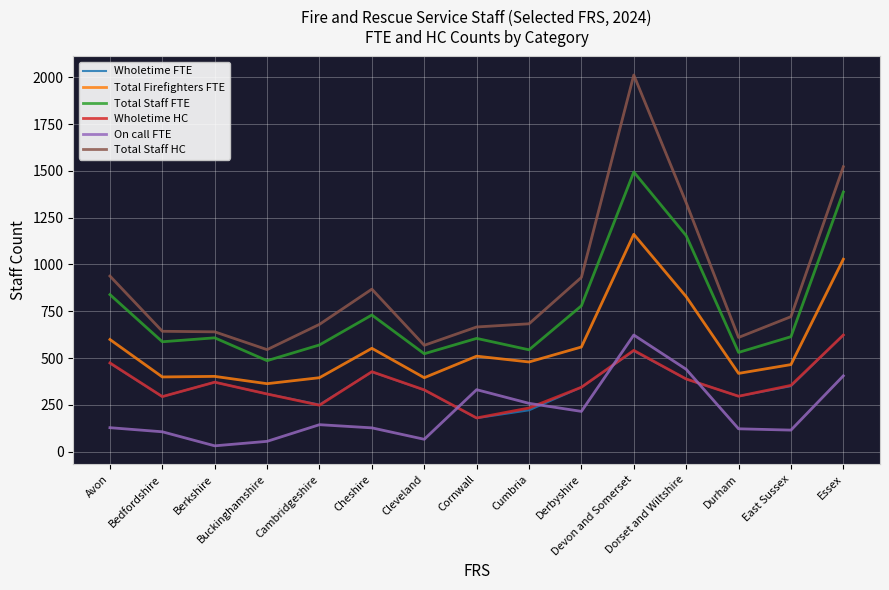

True or false: Wholetime FTE and Total Staff HC intersect in this chart.

False